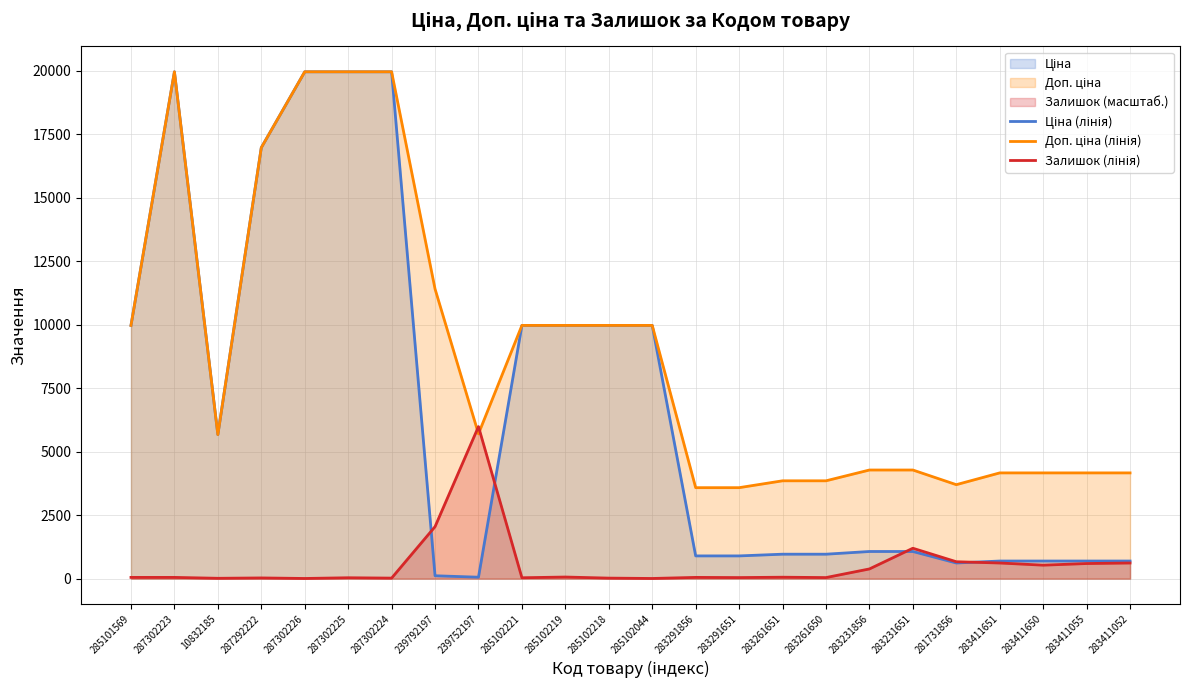

What value does the Залишок (лінія) series have at 285101569?

49.6